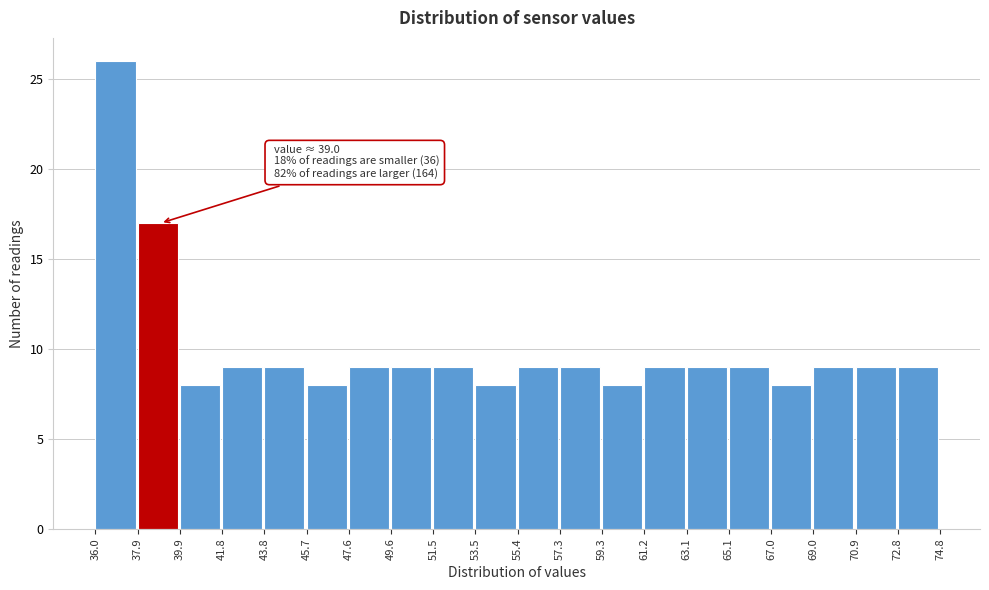

Over which range of the x-axis is the bar tallest?

36.0 to 37.9